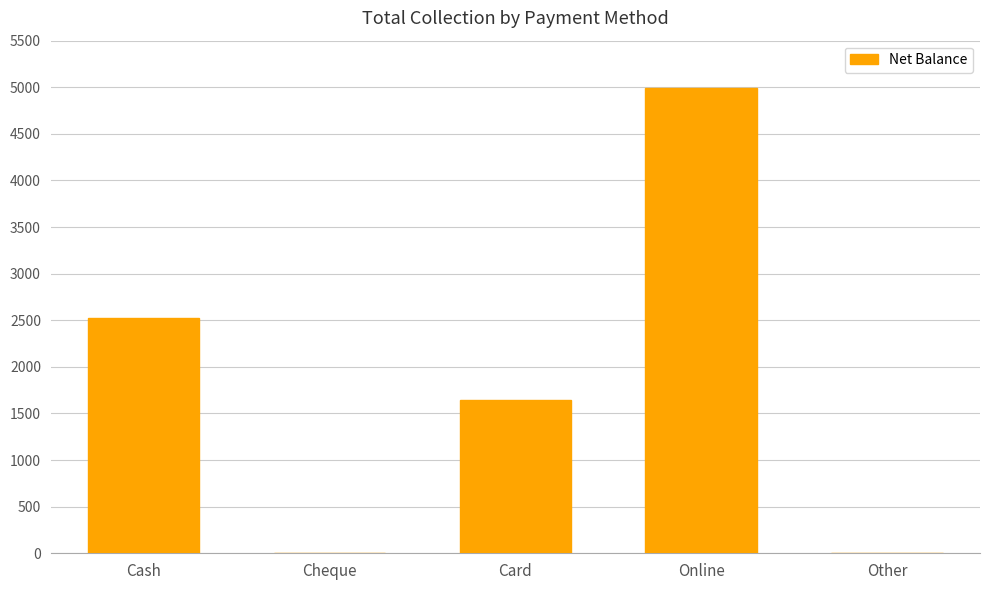

How many distinct data groups are displayed?

1